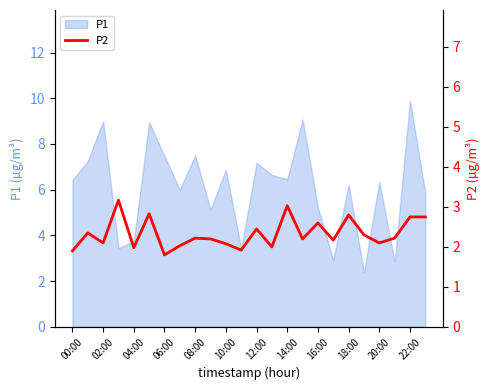

What is the value of the 24th point from the left?

2.8